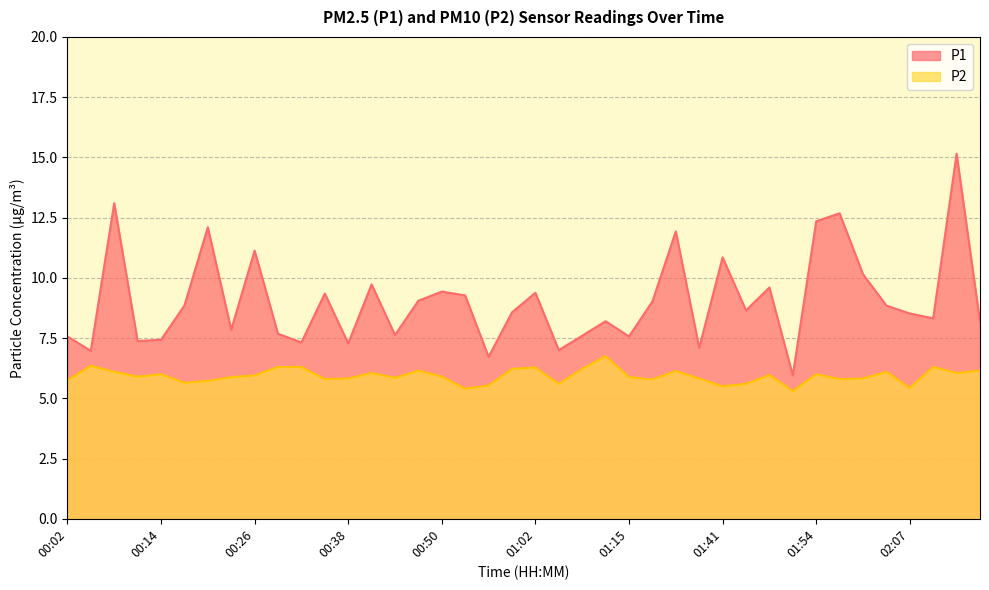

True or false: P1 and P2 cross at least once.

False